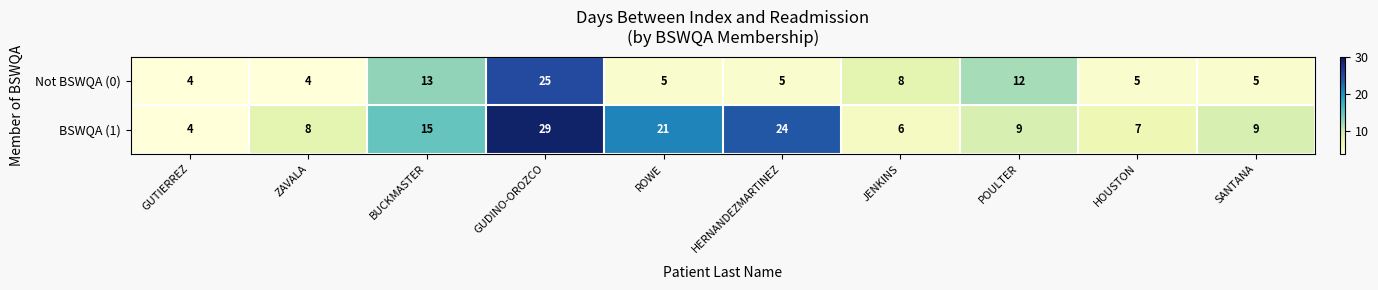

List the series in order of their overall mean, highest first.

BSWQA (1), Not BSWQA (0)